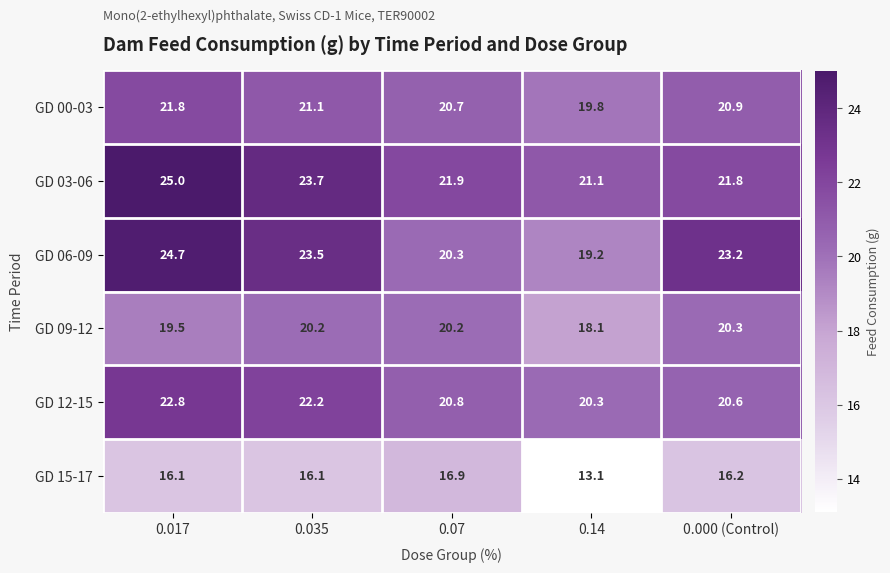

At 0.14, list the series in order from smallest to largest.

GD 15-17, GD 09-12, GD 06-09, GD 00-03, GD 12-15, GD 03-06